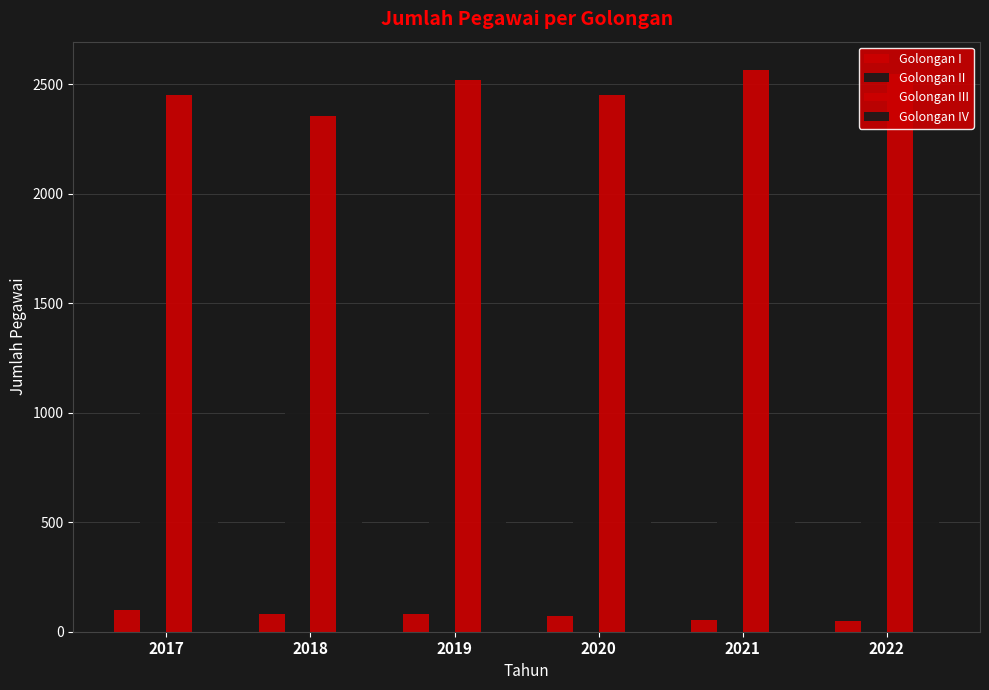

Read the Golongan II value at 2020, to the nearest 5.

990